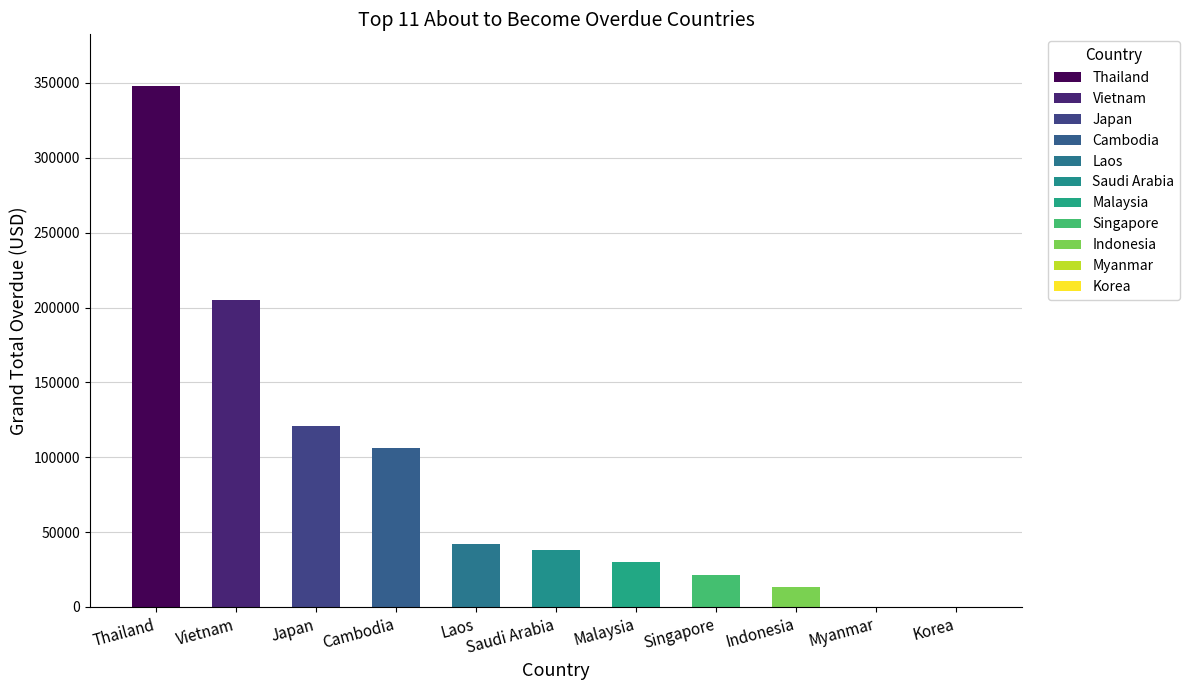

Rank the categories by value from highest to lowest.

Thailand, Vietnam, Japan, Cambodia, Laos, Saudi Arabia, Malaysia, Singapore, Indonesia, Myanmar, Korea